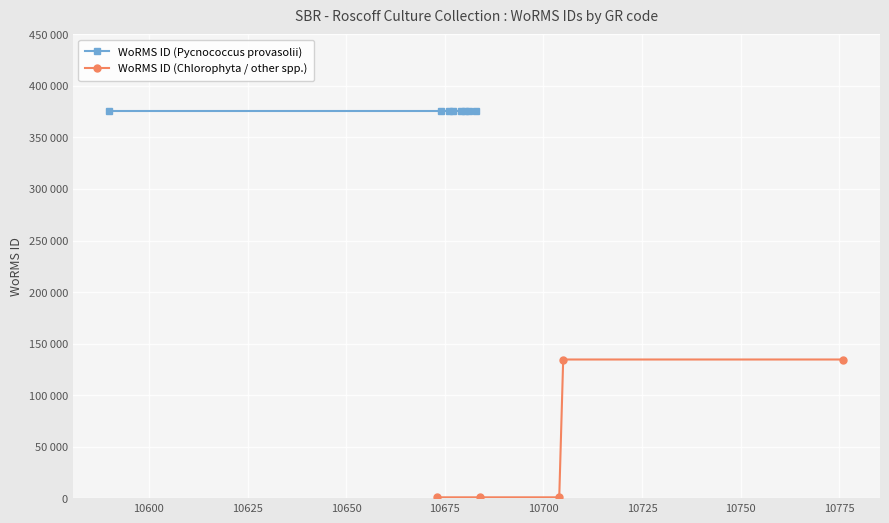

True or false: WoRMS ID (Pycnococcus provasolii) and WoRMS ID (Chlorophyta / other spp.) cross at least once.

False